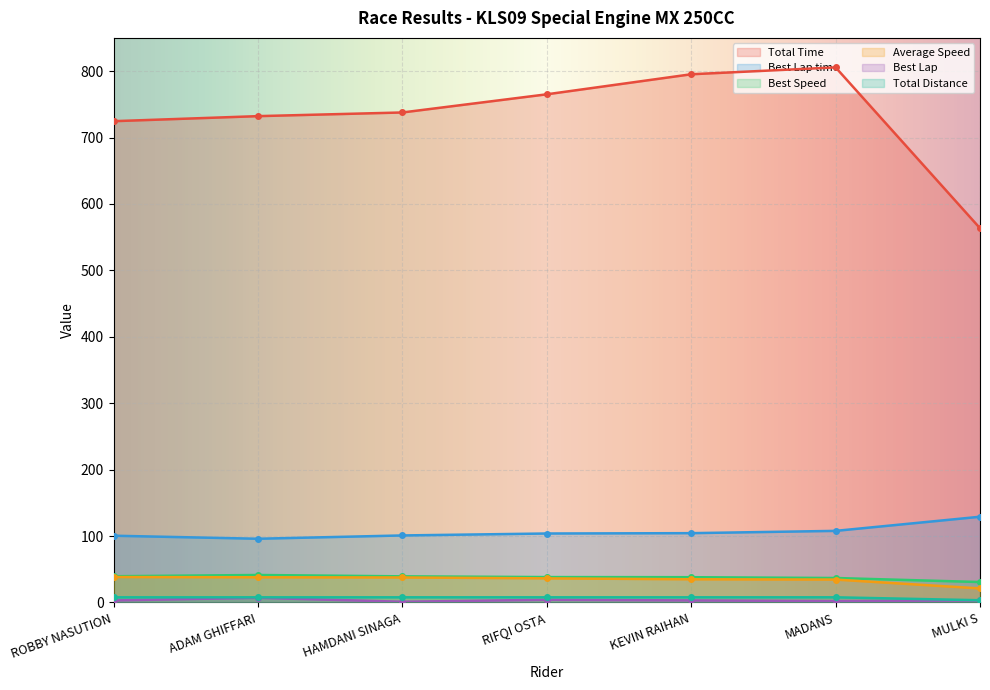

Rank the series by their maximum value, from lowest to highest.

Best Lap, Total Distance, Average Speed, Best Speed, Best Lap time, Total Time